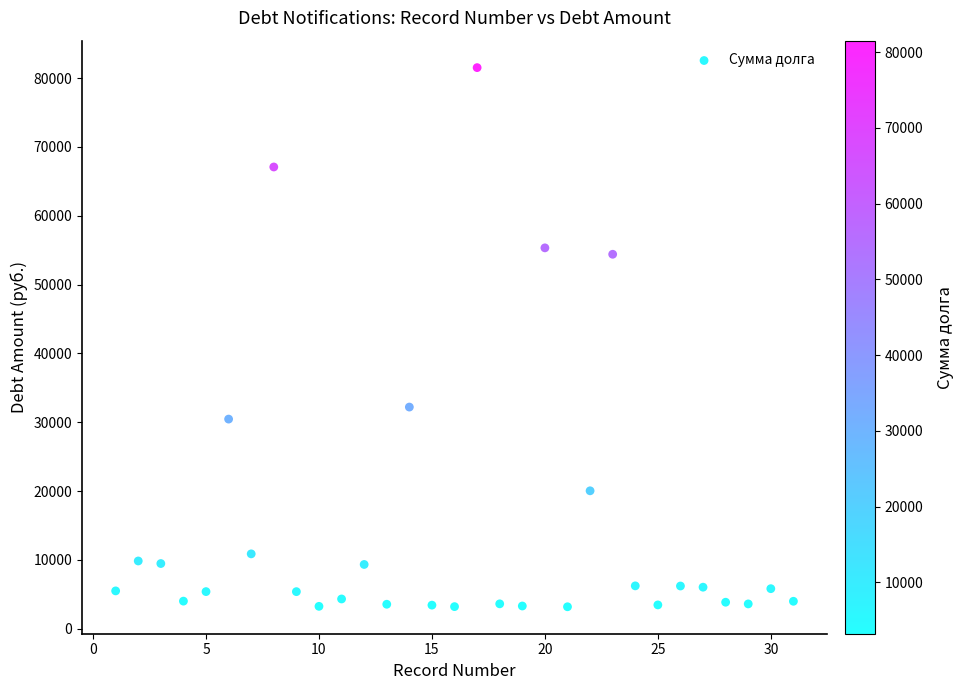

What Y value in the scatter plot is closest to 42361?

32211.0